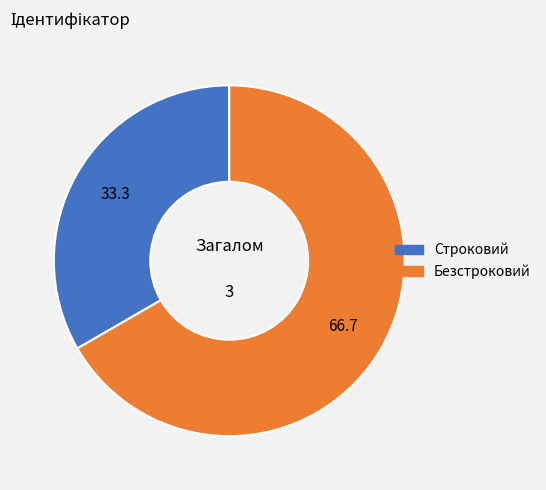

Which has a higher value, Безстроковий or Строковий?

Безстроковий